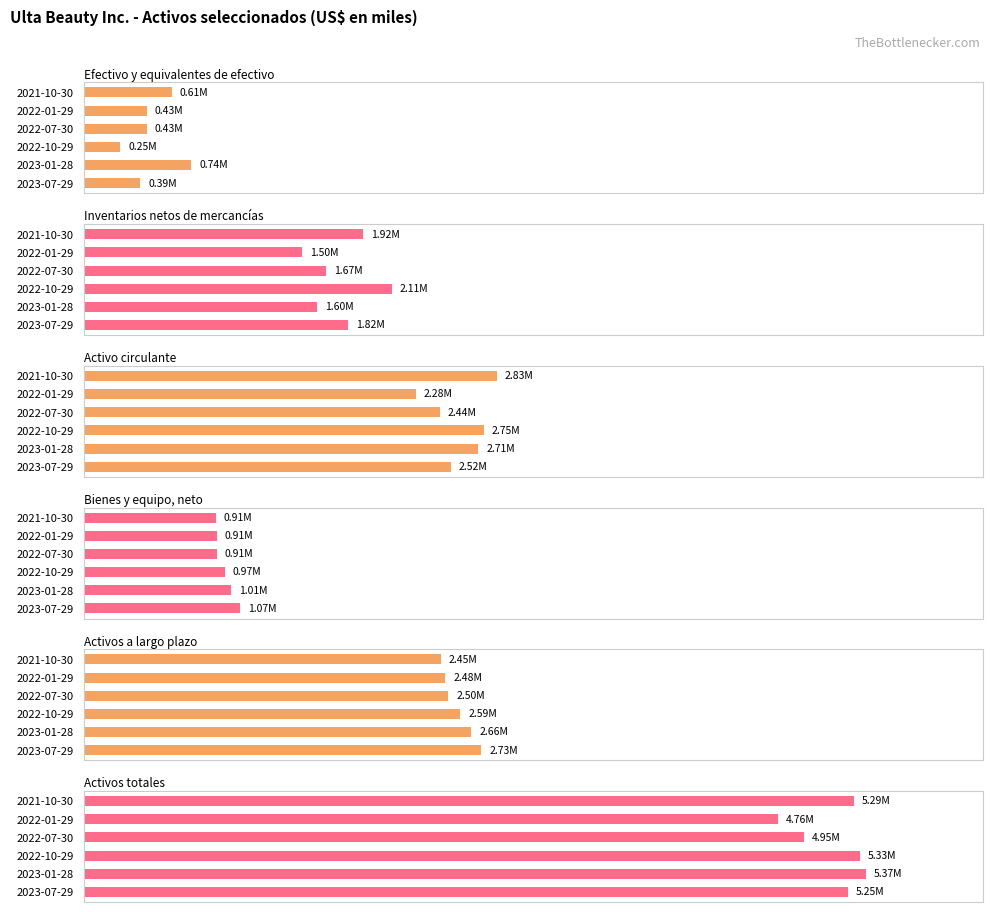

How many bars are there in total?

36